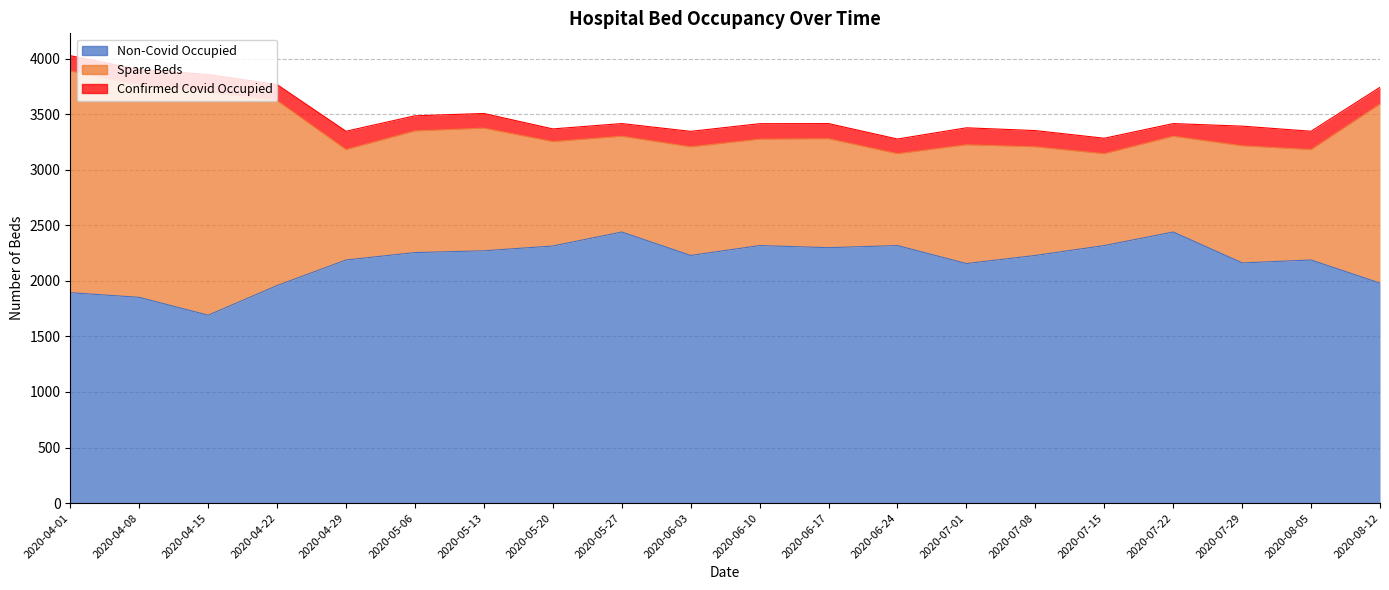

List the labels in order of Spare Beds value, smallest first.

2020-06-24, 2020-07-15, 2020-05-27, 2020-07-22, 2020-05-20, 2020-06-10, 2020-06-03, 2020-07-08, 2020-06-17, 2020-04-29, 2020-08-05, 2020-07-29, 2020-07-01, 2020-05-06, 2020-05-13, 2020-08-12, 2020-04-22, 2020-04-08, 2020-04-01, 2020-04-15